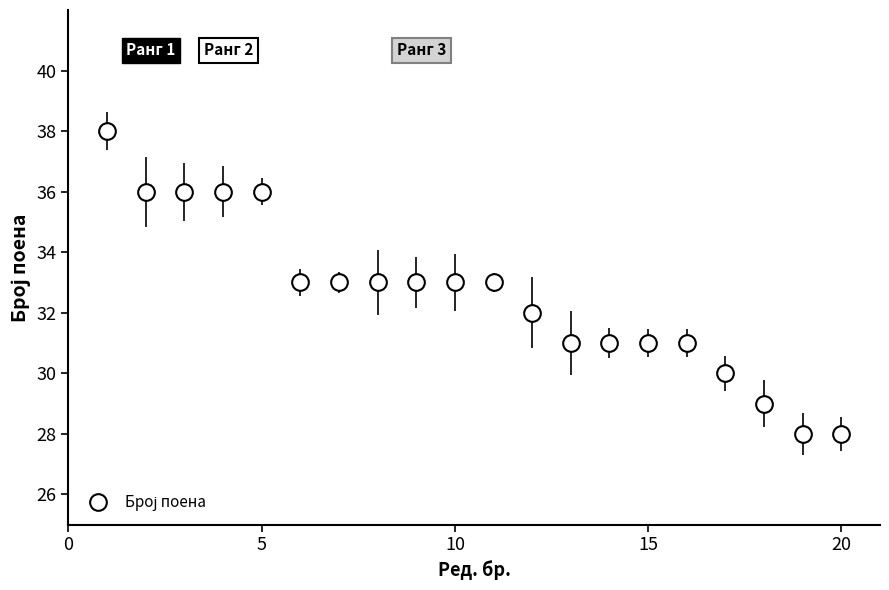

What is the value of the 16th point from the left?

31